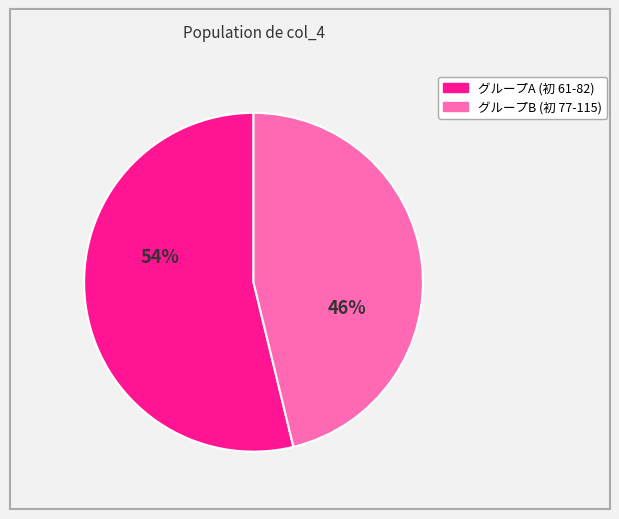

Between グループA (初 61-82) and グループB (初 77-115), which is larger?

グループA (初 61-82)